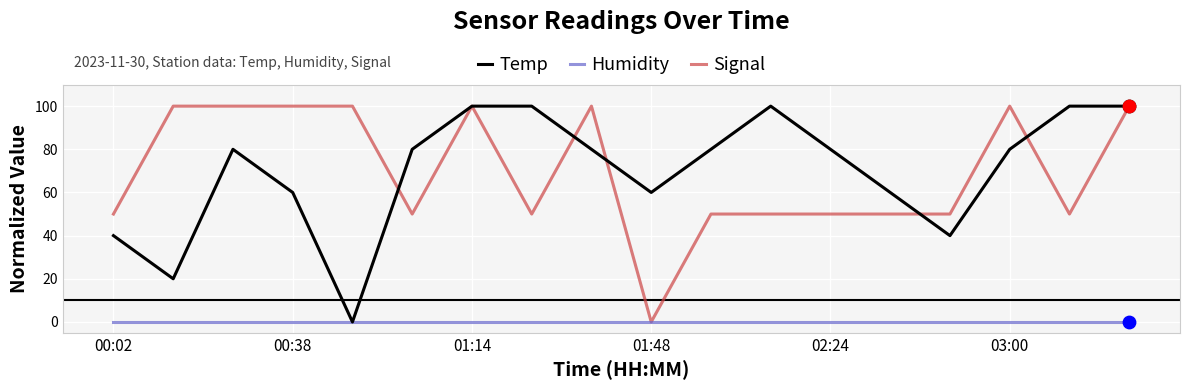

What is the maximum value shown in the chart?

100.0